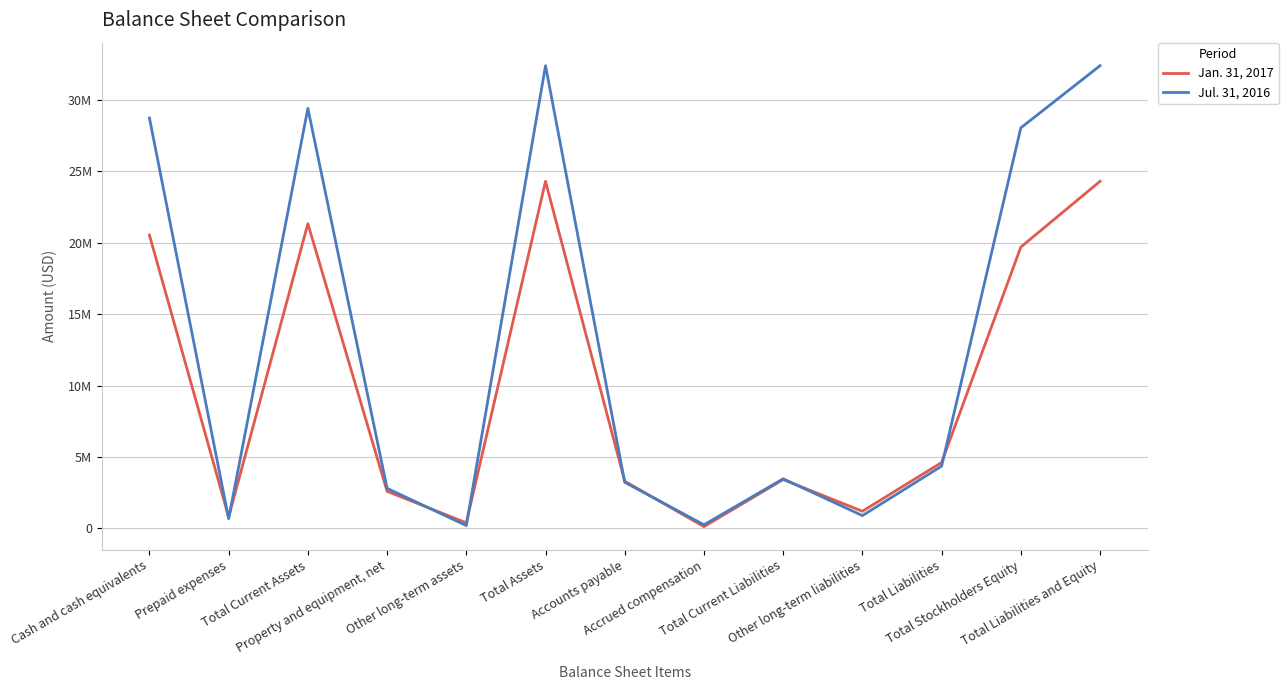

At how many categories does at least one series exceed 19259063?

5